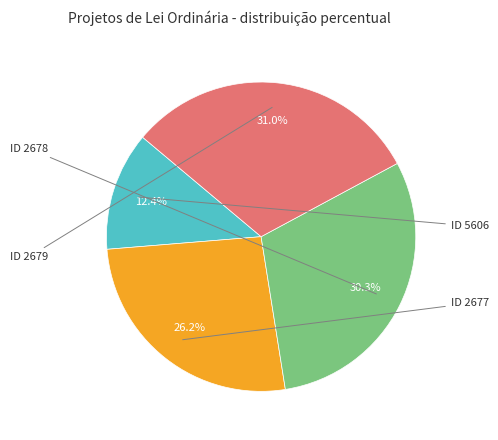

Is there a majority slice in this chart?

No